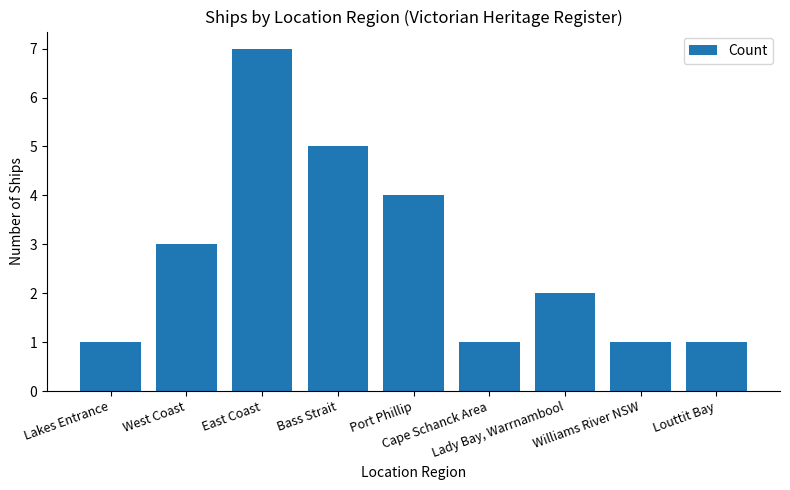

Count the values in the range 1 to 4.

7